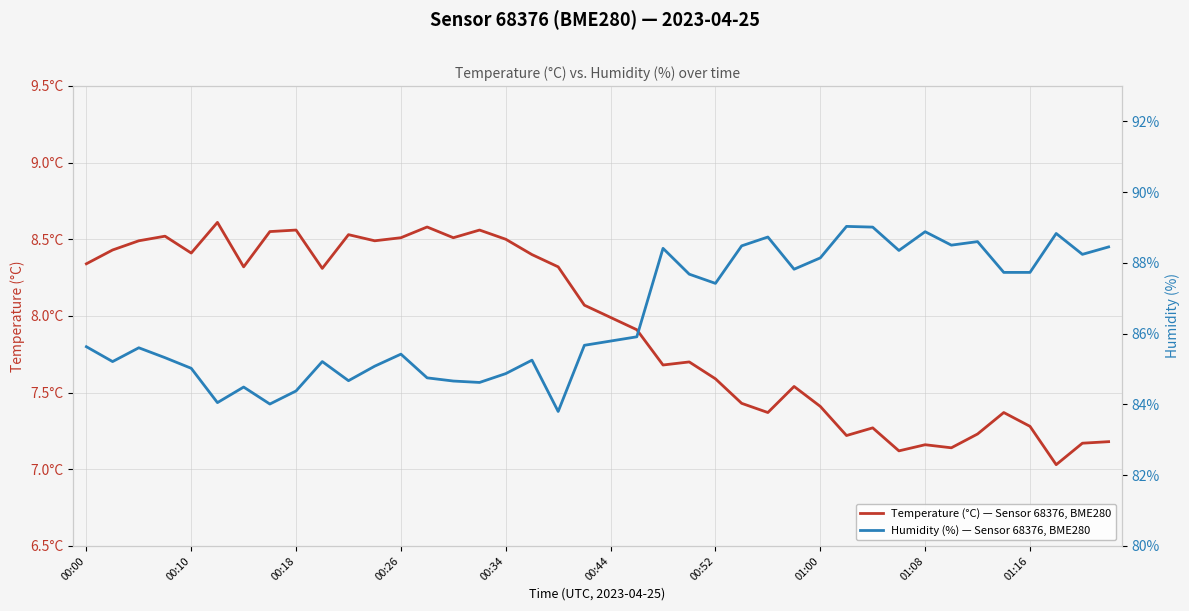

Is it true that Temperature (°C) — Sensor 68376, BME280 equals 4.9 at 31?

False